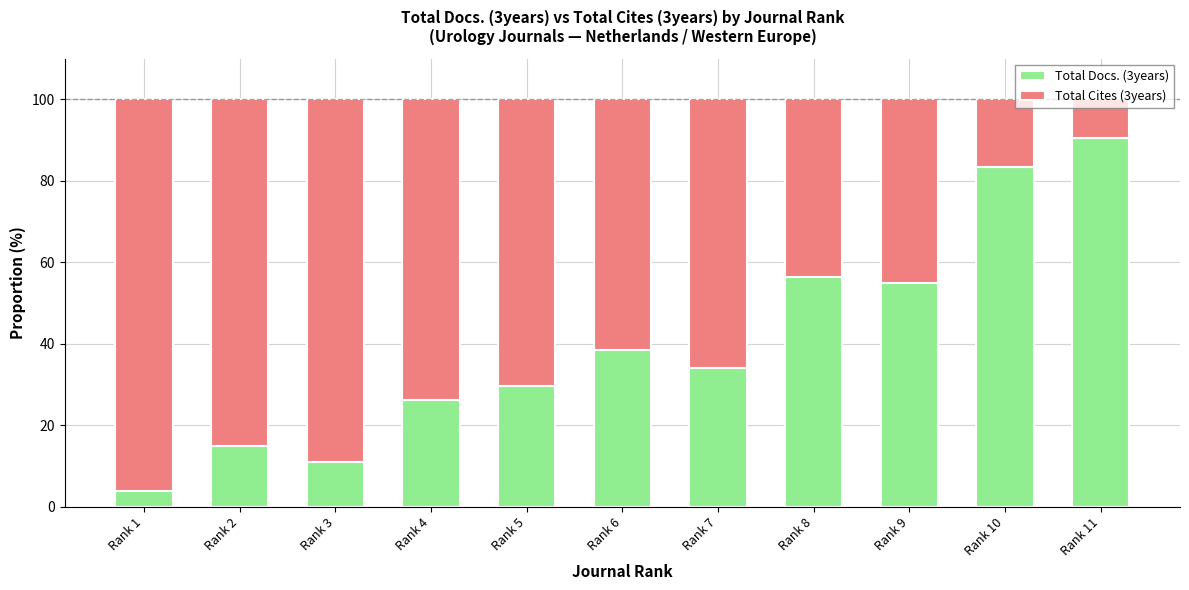

At which label does Total Docs. (3years) reach its minimum?

Rank 1